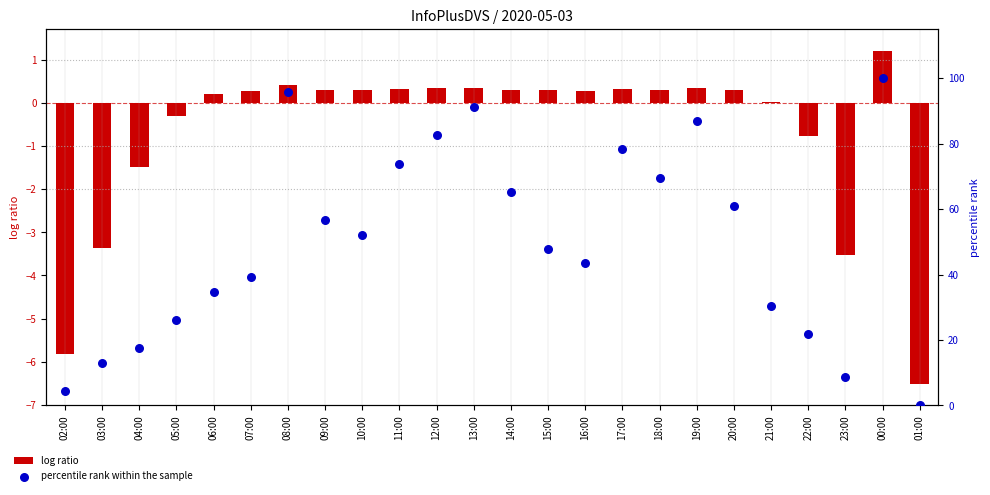

What are all the series names shown in the legend?

log ratio, percentile rank within the sample